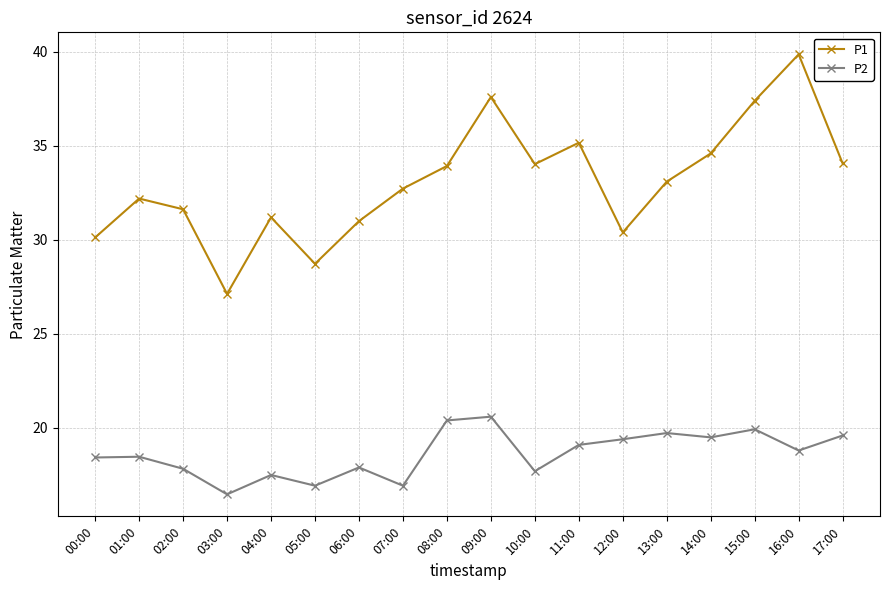

Where is the first local minimum for P2?

03:00